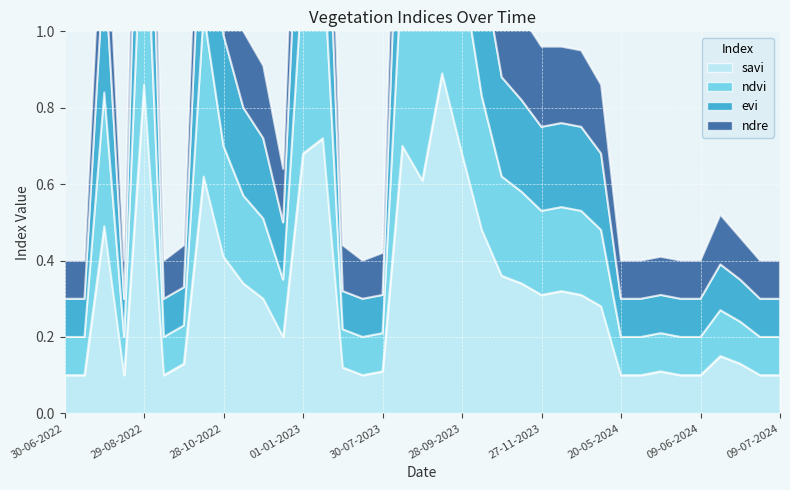

Reading left to right, transcribe all the data shown in this chart.

savi: 0.1	0.1	0.5	0.1	0.9	0.1	0.1	0.6	0.4	0.3	0.3	0.2	0.7	0.7	0.1	0.1	0.1	0.7	0.6	0.9	0.7	0.5	0.4	0.3	0.3	0.3	0.3	0.3	0.1	0.1	0.1	0.1	0.1	0.1	0.1	0.1	0.1
ndvi: 0.1	0.1	0.3	0.1	0.6	0.1	0.1	0.4	0.3	0.2	0.2	0.1	0.5	0.5	0.1	0.1	0.1	0.5	0.4	0.6	0.5	0.3	0.3	0.2	0.2	0.2	0.2	0.2	0.1	0.1	0.1	0.1	0.1	0.1	0.1	0.1	0.1
evi: 0.1	0.1	0.3	0.1	0.6	0.1	0.1	0.4	0.3	0.2	0.2	0.1	0.5	0.5	0.1	0.1	0.1	0.5	0.4	0.6	0.5	0.3	0.3	0.2	0.2	0.2	0.2	0.2	0.1	0.1	0.1	0.1	0.1	0.1	0.1	0.1	0.1
ndre: 0.1	0.1	0.3	0.1	0.5	0.1	0.1	0.3	0.2	0.2	0.2	0.1	0.4	0.4	0.1	0.1	0.1	0.4	0.4	0.5	0.4	0.3	0.2	0.2	0.2	0.2	0.2	0.2	0.1	0.1	0.1	0.1	0.1	0.1	0.1	0.1	0.1